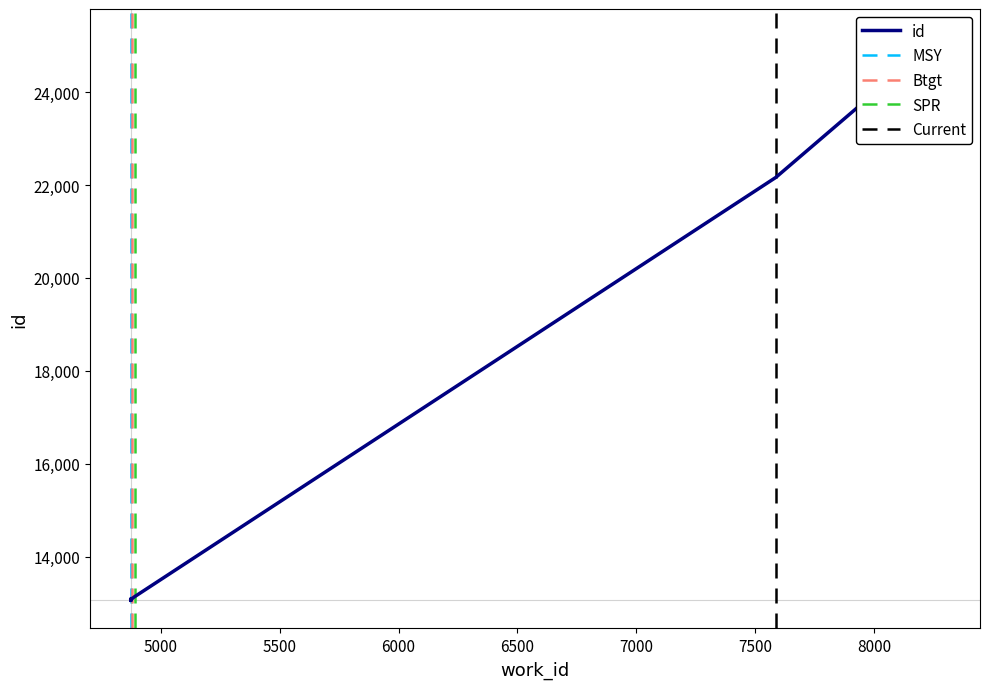

What is the difference between the second highest and second lowest values?

9097